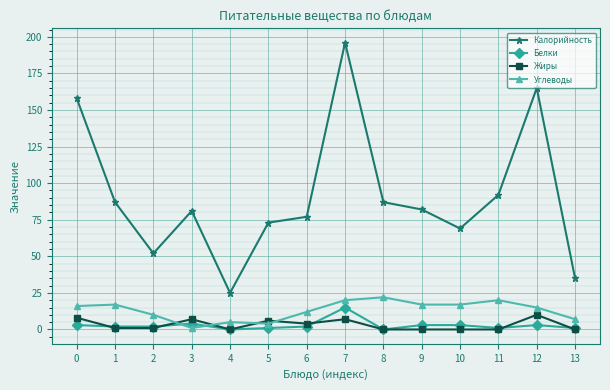

Is the value of Углеводы at 5 greater than the value of Жиры at 11?

Yes